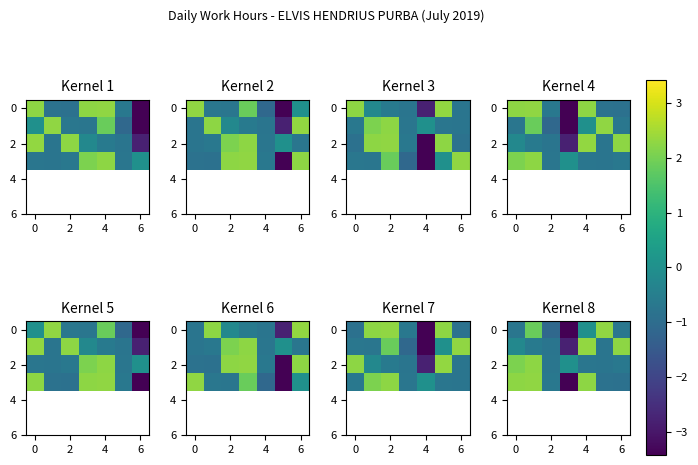

Which series has the largest total across all categories?

2